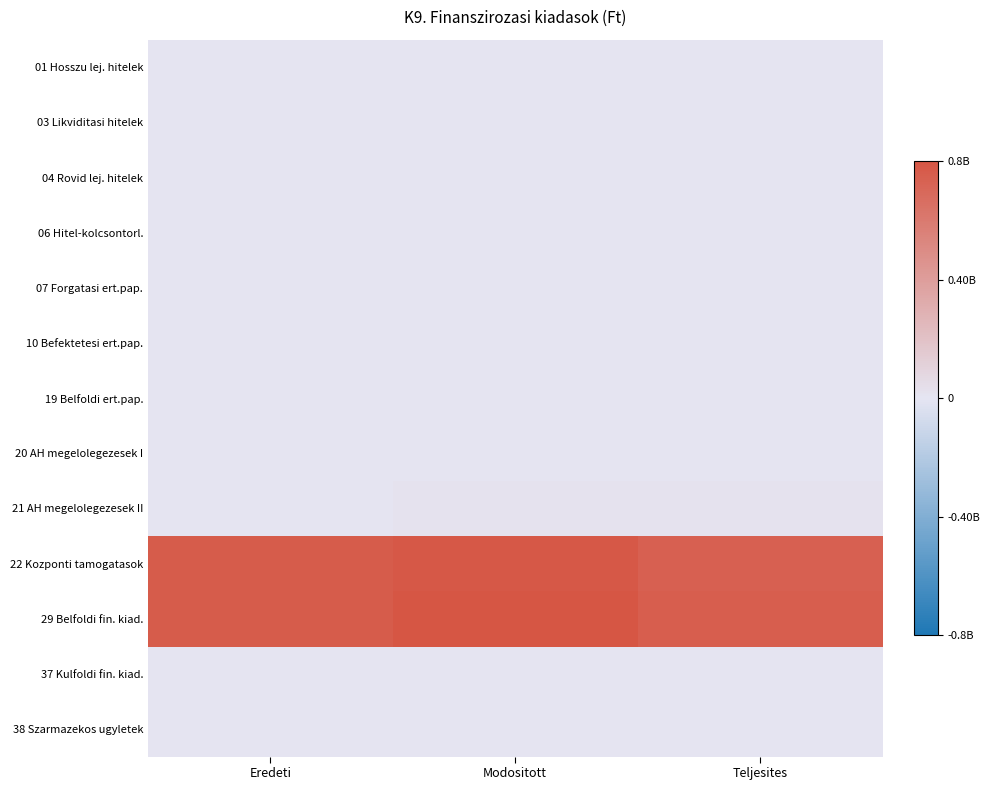

Reading right to left, list all the values displayed in this chart.

01 Hosszu lej. hitelek: Teljesites=0.0	Modositott=0.0	Eredeti=0.0
03 Likviditasi hitelek: Teljesites=0.0	Modositott=0.0	Eredeti=0.0
04 Rovid lej. hitelek: Teljesites=0.0	Modositott=0.0	Eredeti=0.0
06 Hitel-kolcsontorl.: Teljesites=0.0	Modositott=0.0	Eredeti=0.0
07 Forgatasi ert.pap.: Teljesites=0.0	Modositott=0.0	Eredeti=0.0
10 Befektetesi ert.pap.: Teljesites=0.0	Modositott=0.0	Eredeti=0.0
19 Belfoldi ert.pap.: Teljesites=0.0	Modositott=0.0	Eredeti=0.0
20 AH megelolegezesek I: Teljesites=0.0	Modositott=0.0	Eredeti=0.0
21 AH megelolegezesek II: Teljesites=0.0	Modositott=0.0	Eredeti=0.0
22 Kozponti tamogatasok: Teljesites=0.9	Modositott=1.0	Eredeti=1.0
29 Belfoldi fin. kiad.: Teljesites=0.9	Modositott=1.0	Eredeti=1.0
37 Kulfoldi fin. kiad.: Teljesites=0.0	Modositott=0.0	Eredeti=0.0
38 Szarmazekos ugyletek: Teljesites=0.0	Modositott=0.0	Eredeti=0.0